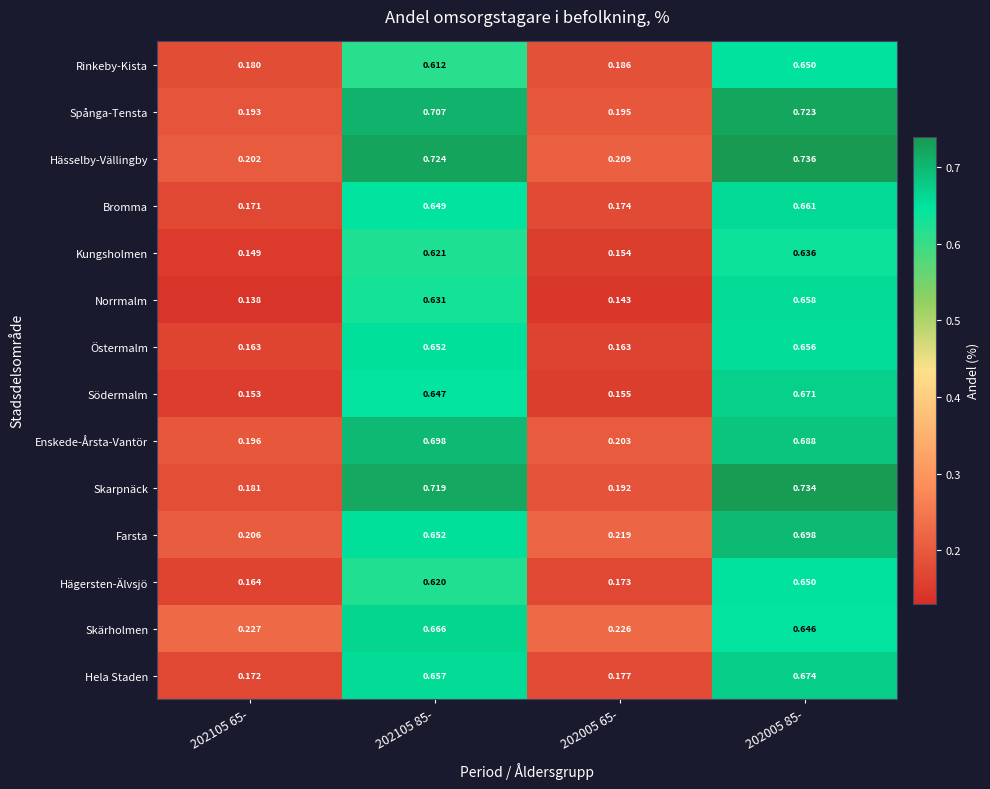

Is the value of Östermalm at 202105 85- greater than the value of Hägersten-Älvsjö at 202005 65-?

Yes